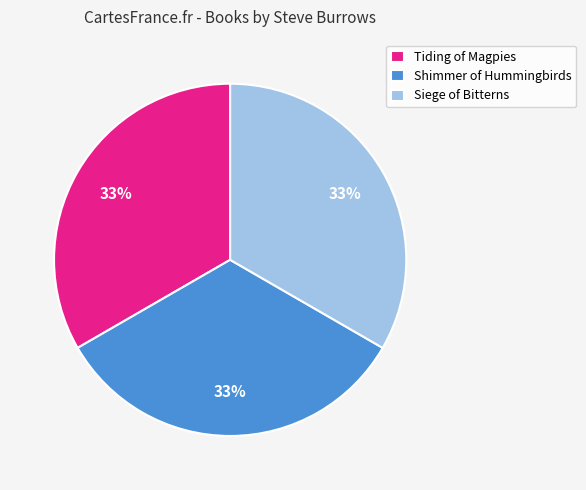

Count the number of slices in the pie.

3